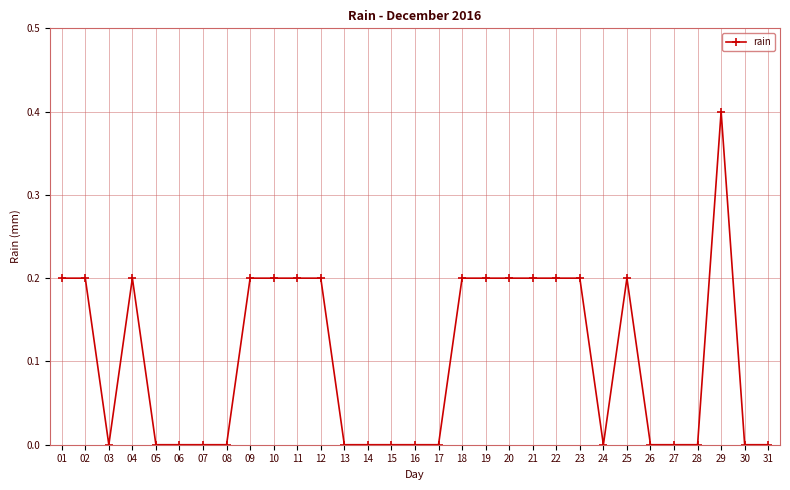

What is the value of the 29th point from the left?

0.4